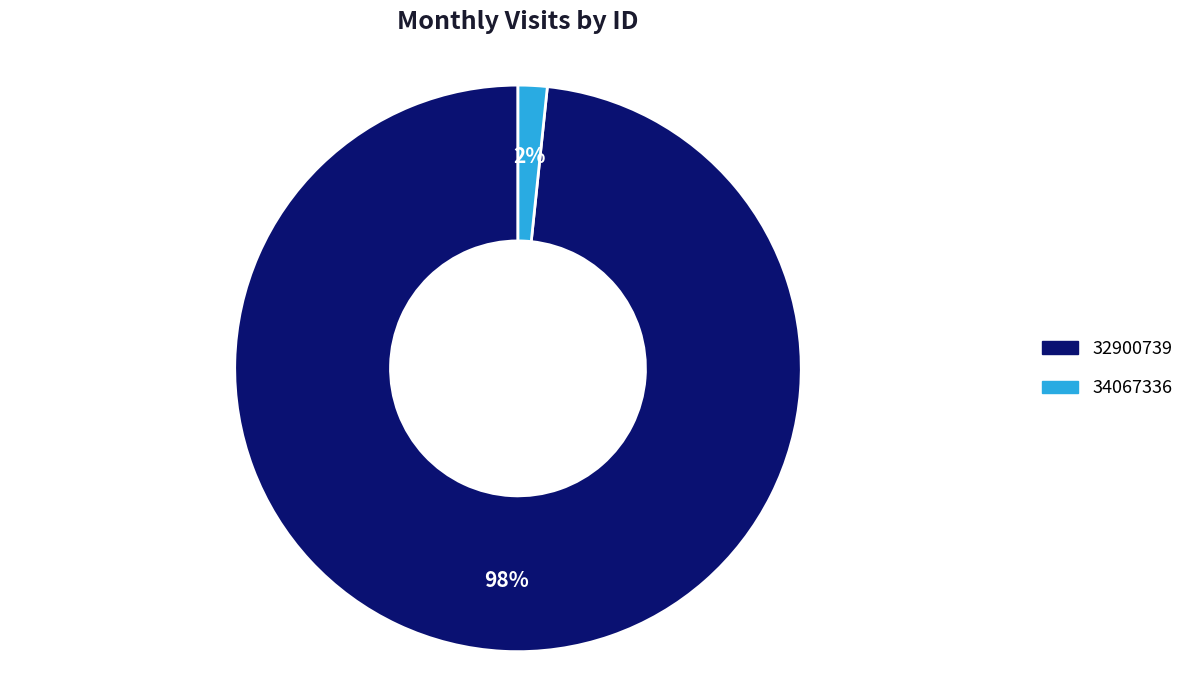

How many segments does this pie chart have?

2